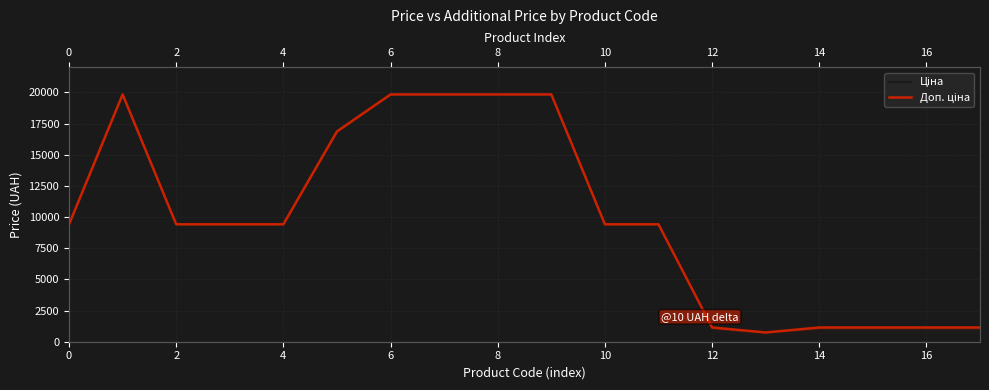

Does the chart have visible grid lines?

Yes